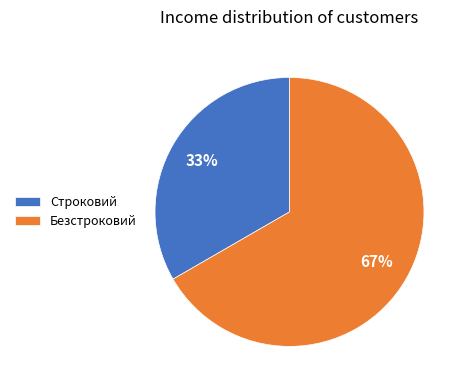

Combined, do Строковий and Безстроковий account for over 50%?

Yes